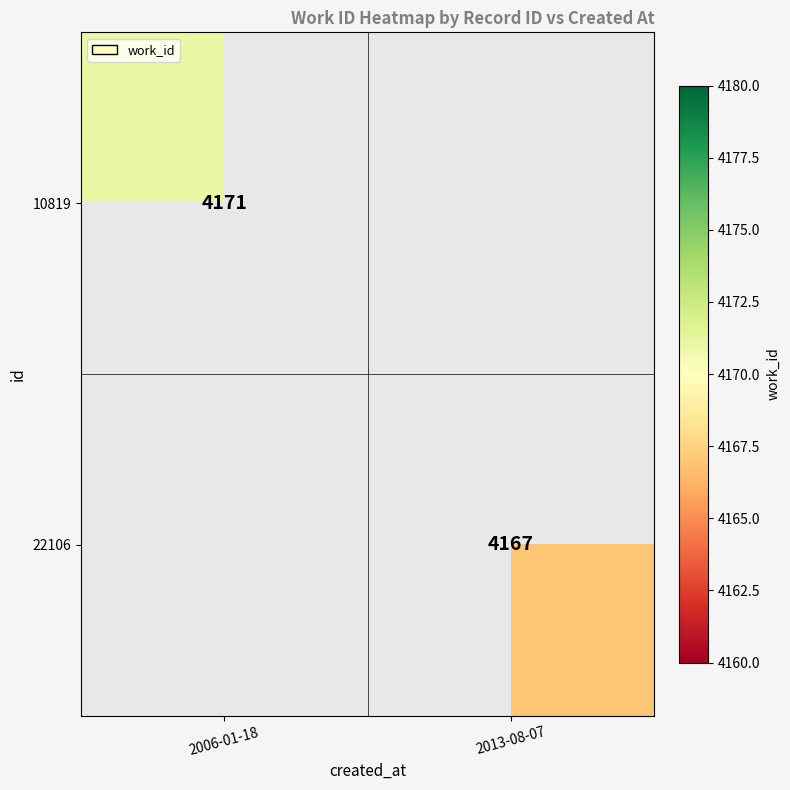

True or false: 10819 has a value of 6894.9 at 2006-01-18.

False